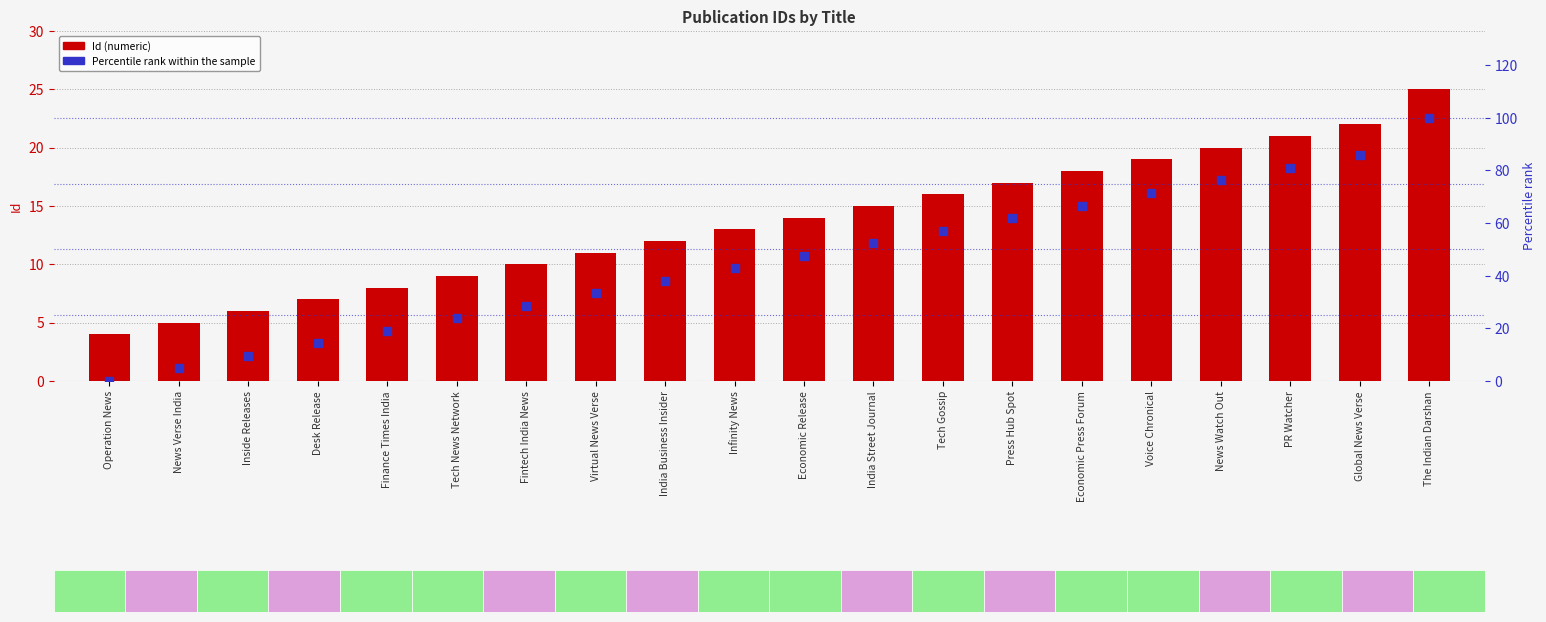

What is the total value across all series at Infinity News?

55.9